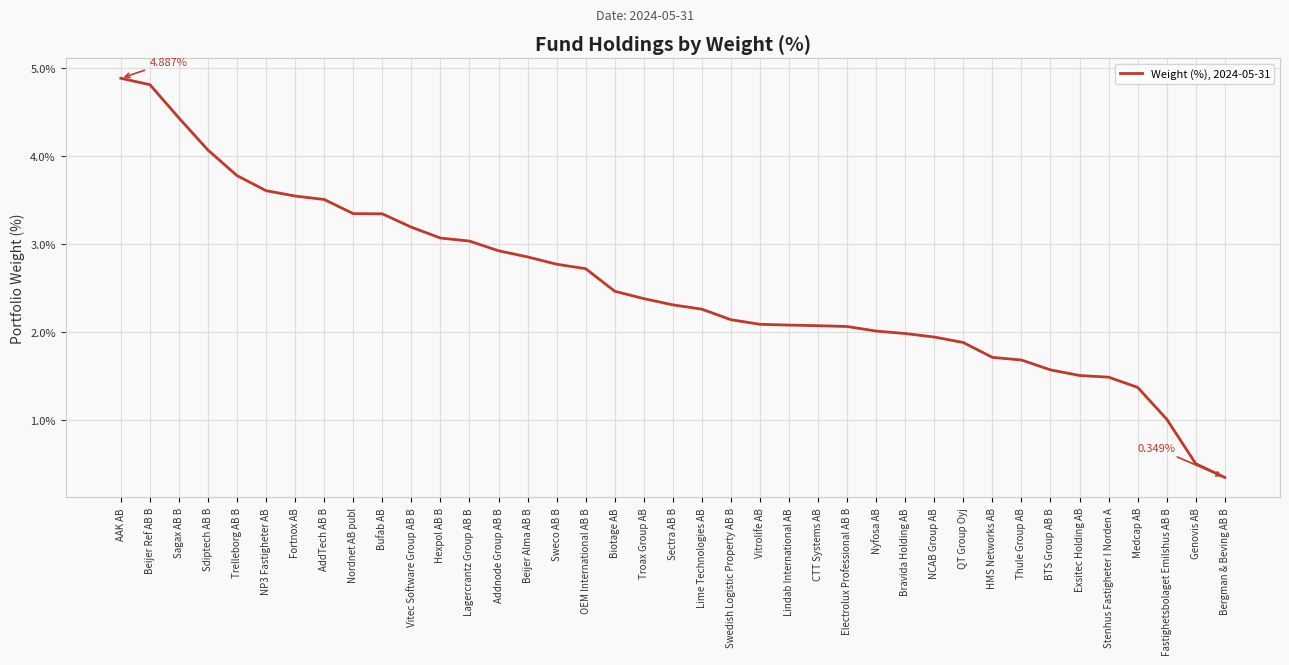

Between Sagax AB B and Fastighetsbolaget Emilshus AB B, which is larger?

Sagax AB B